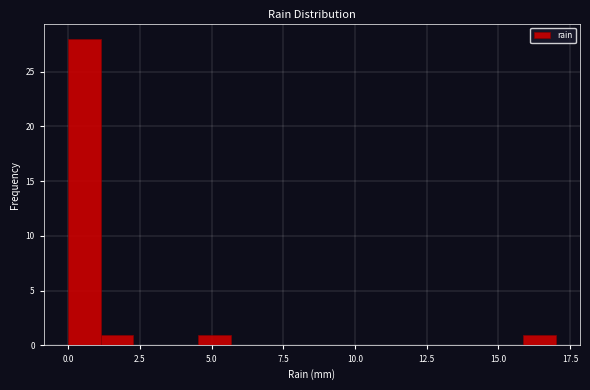

Around what value on the x-axis is the tallest bar? Give the approximate position of its centre, as read against the axis.

0.5